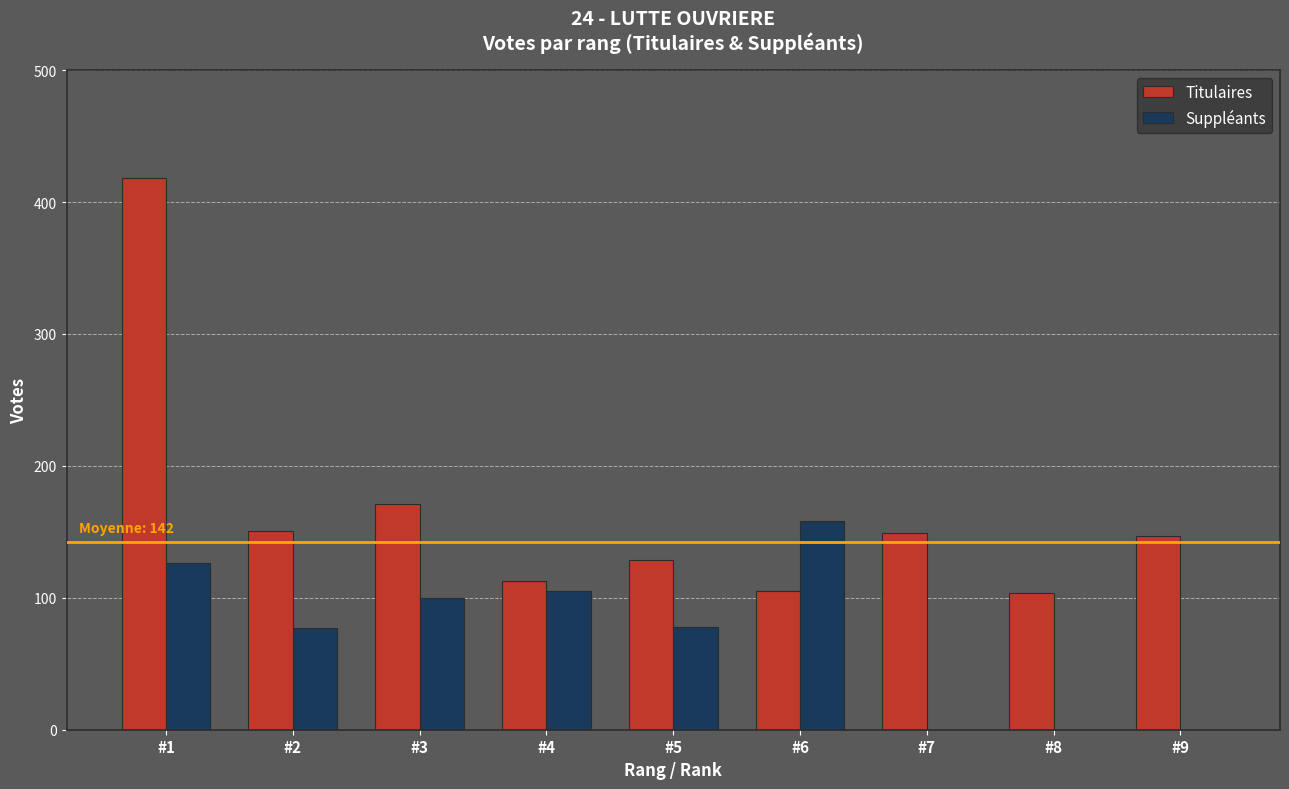

How many groups of bars are there?

9